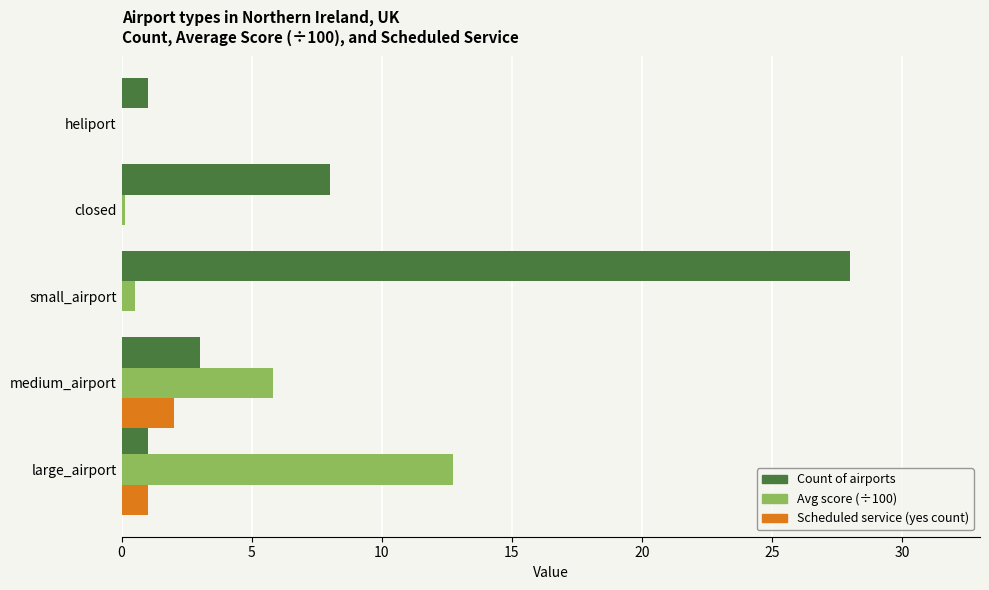

Is it true that Scheduled service (yes count) equals 1.1 at small_airport?

False